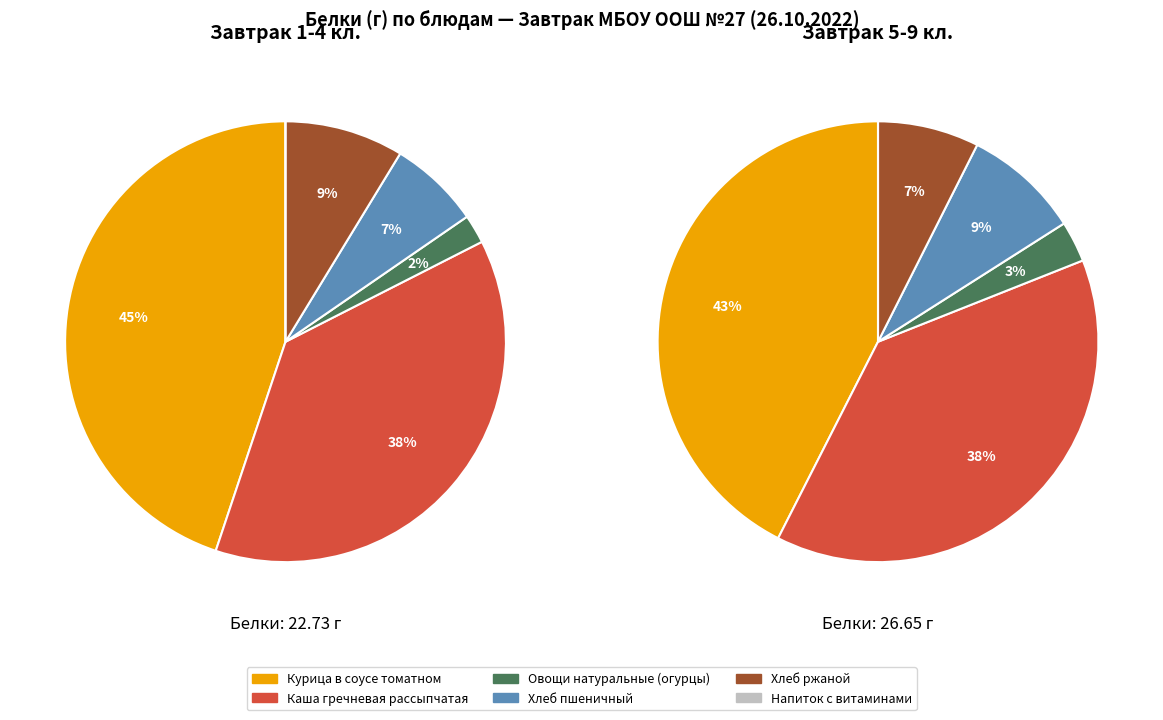

What is the change in value from Курица в соусе томатном to Каша гречневая рассыпчатая?

-1.6